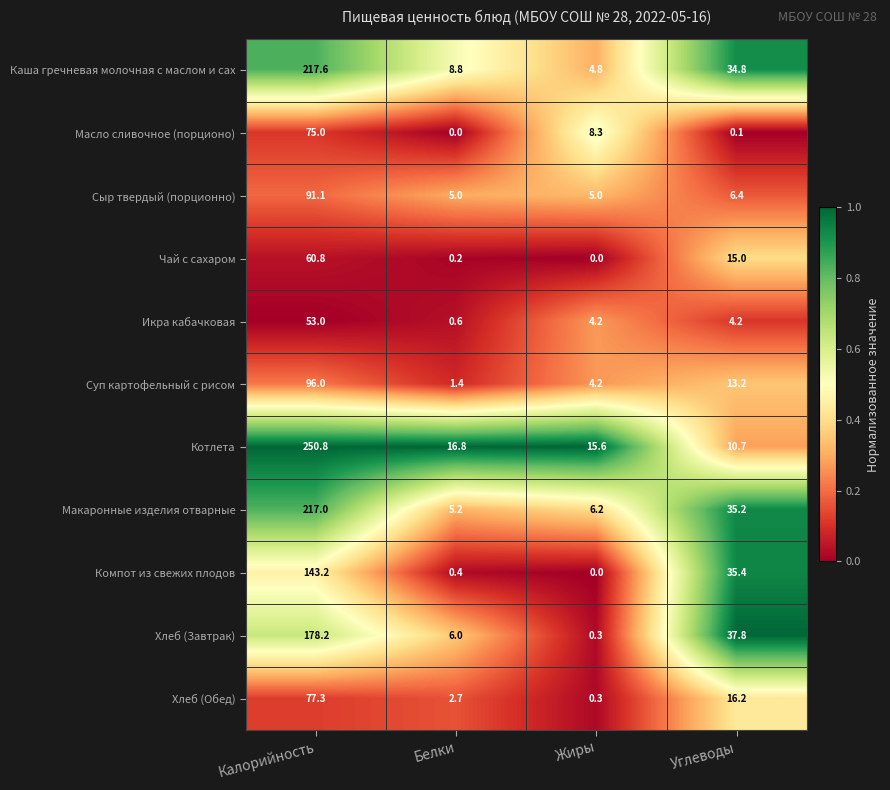

What is the sum of all Масло сливочное (порционо) values?

83.4